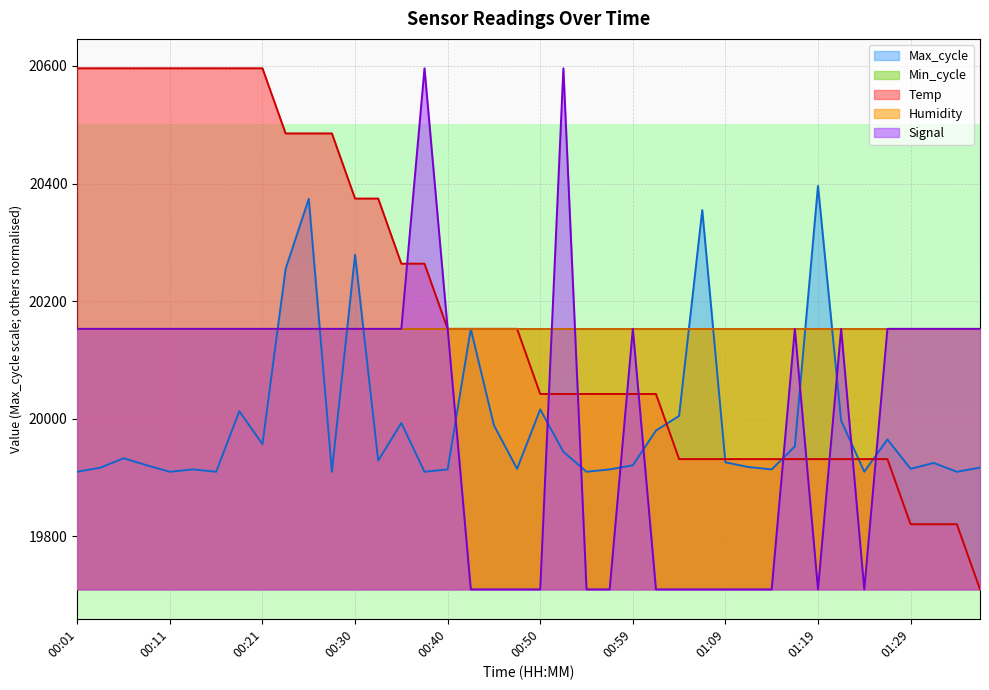

True or false: Temp and Signal cross at least once.

True